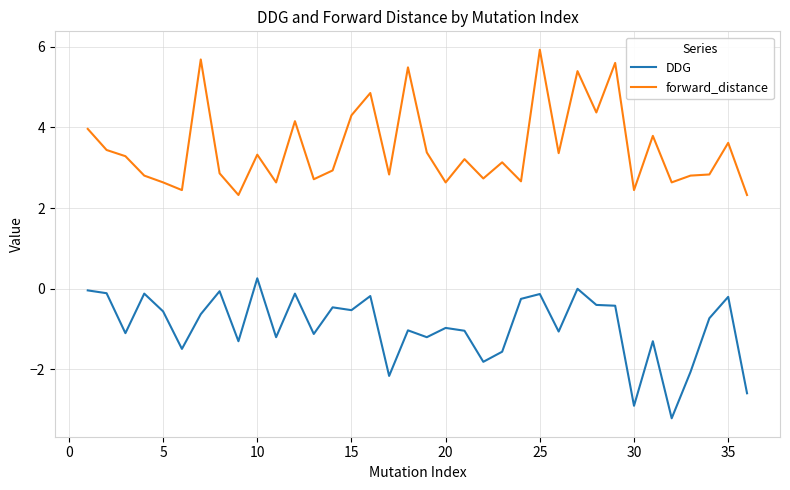

True or false: DDG and forward_distance cross at least once.

False